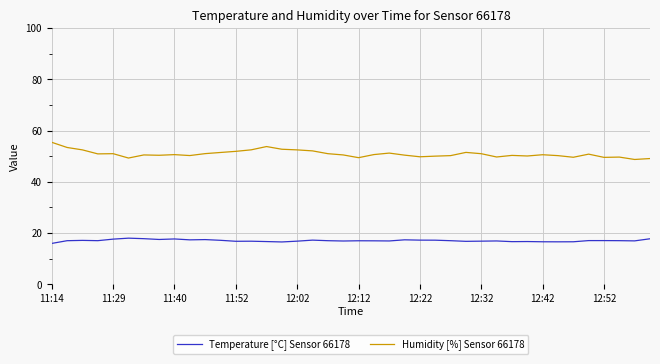

Is this an area chart (filled region under the line)?

No